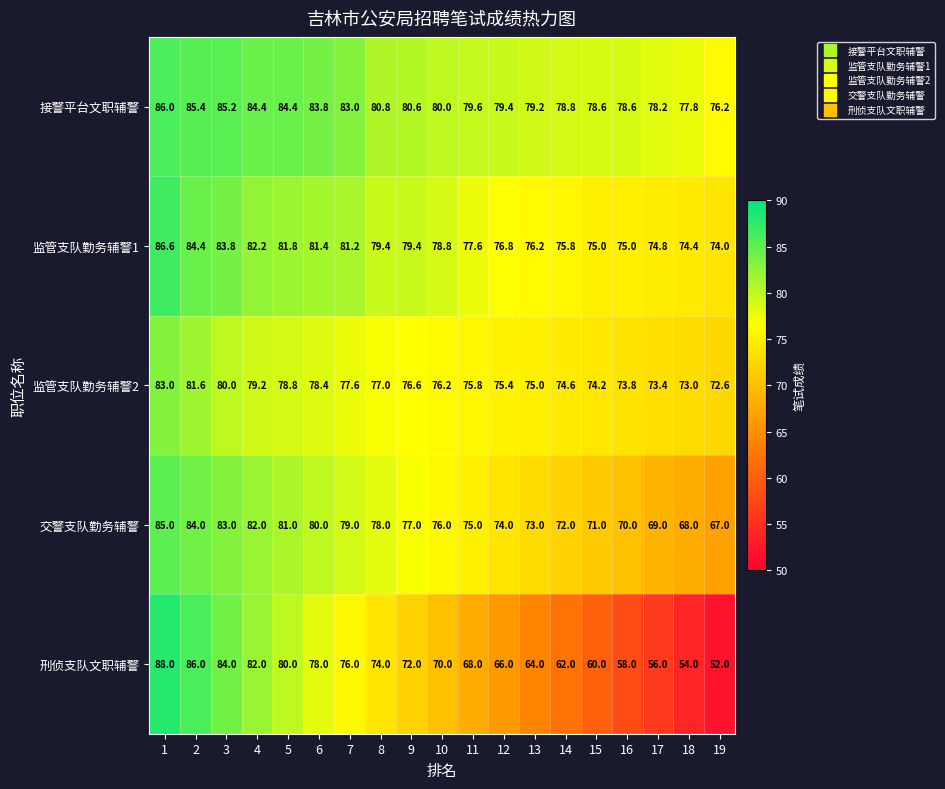

Read the 刑侦支队文职辅警 value at 11.

68.0